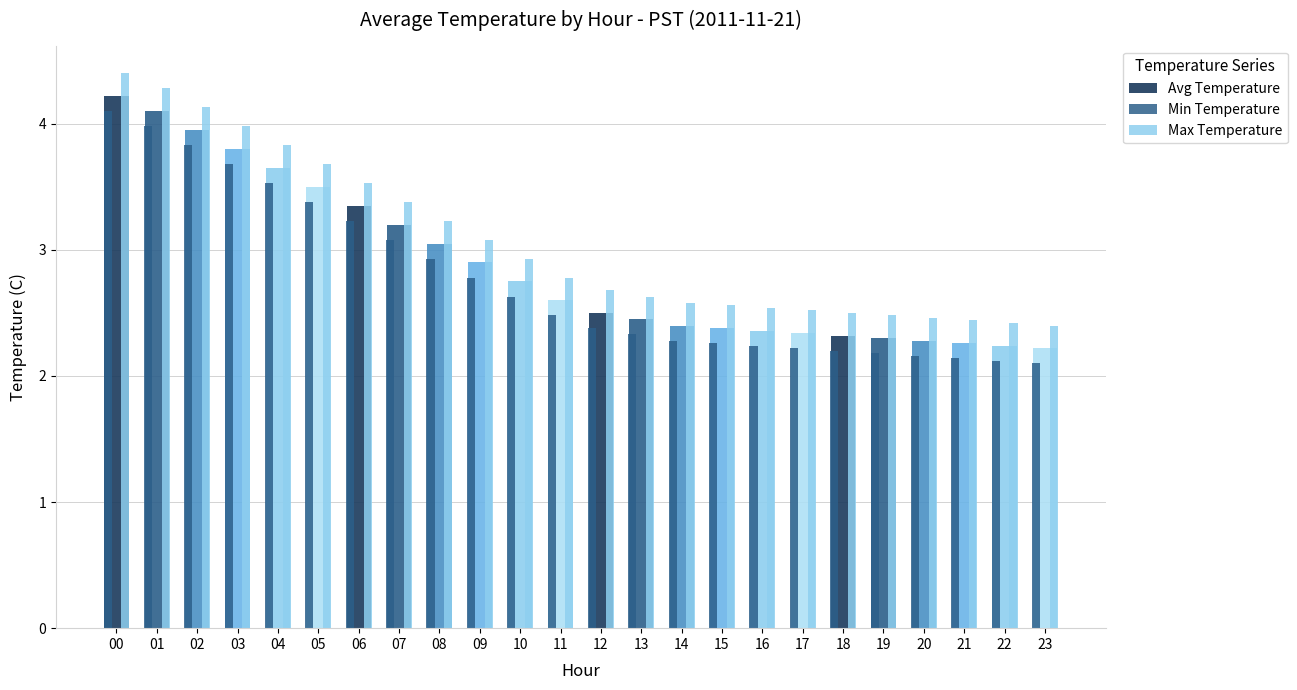

List the series in order of their overall mean, highest first.

Max Temperature, Avg Temperature, Min Temperature